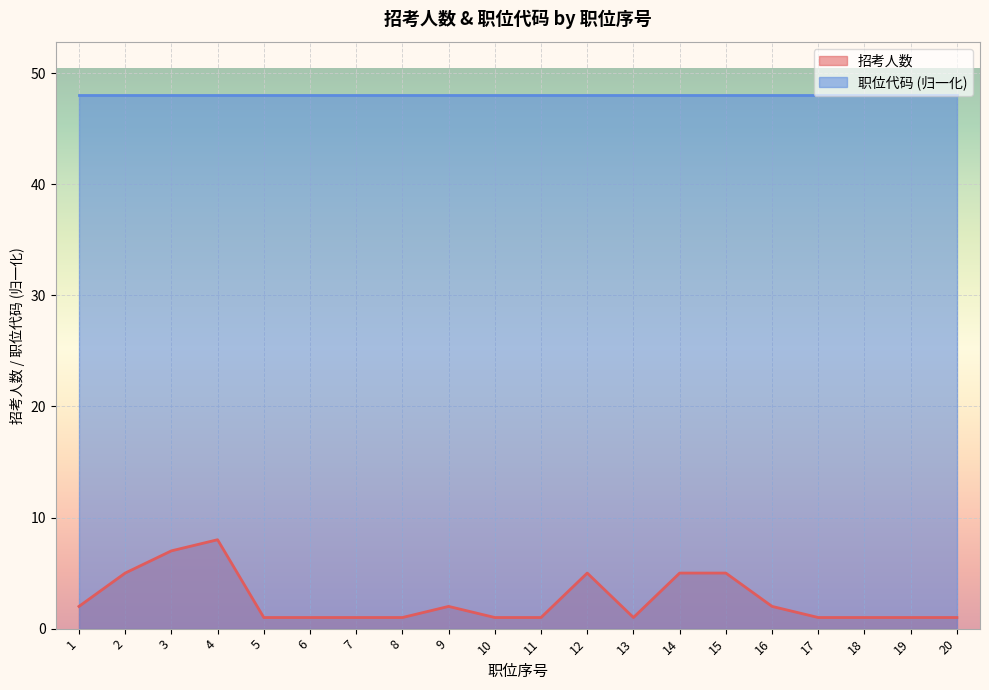

Reading left to right, extract all data points from this chart.

招考人数: 2.0	5.0	7.0	8.0	1.0	1.0	1.0	1.0	2.0	1.0	1.0	5.0	1.0	5.0	5.0	2.0	1.0	1.0	1.0	1.0
职位代码: 48.0	48.0	48.0	48.0	48.0	48.0	48.0	48.0	48.0	48.0	48.0	48.0	48.0	48.0	48.0	48.0	48.0	48.0	48.0	48.0